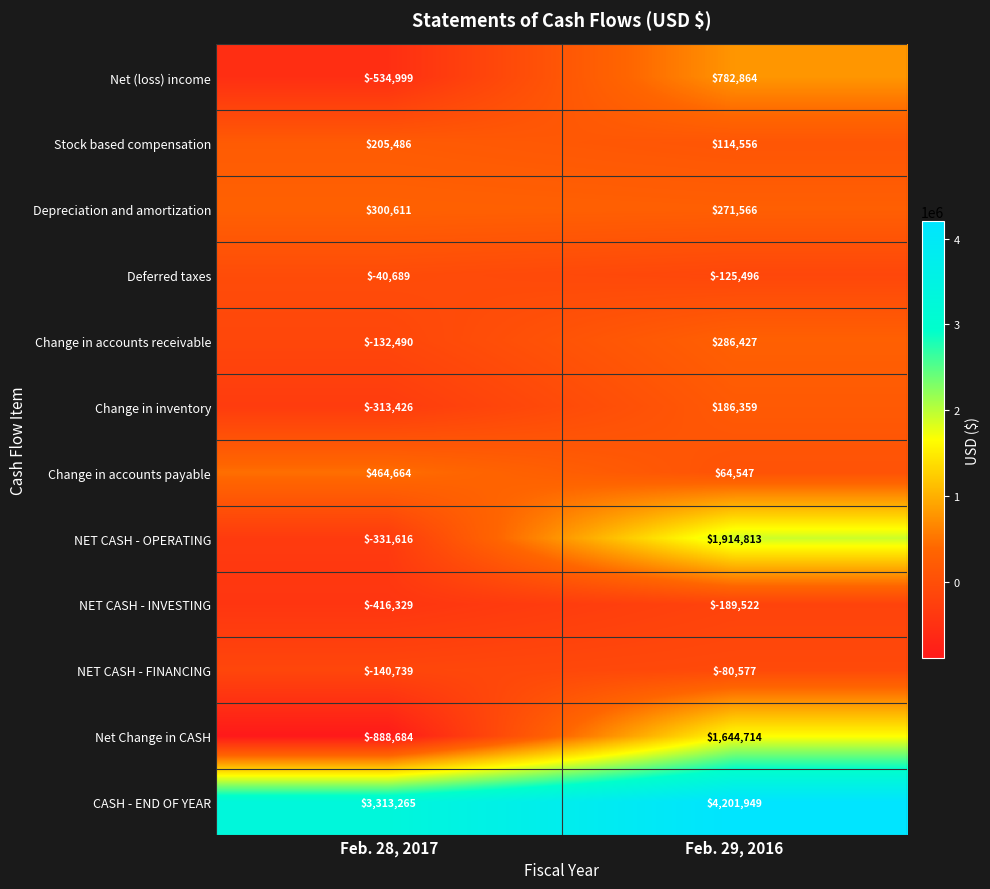

Where is Deferred taxes nearest to the value -83092?

Feb. 28, 2017